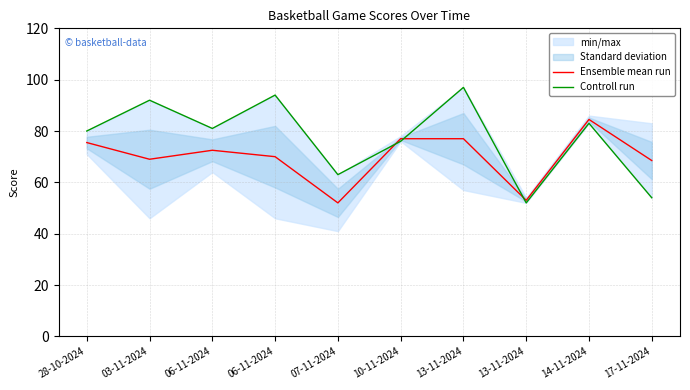

What is the lowest value of the Ensemble mean run series?

52.0